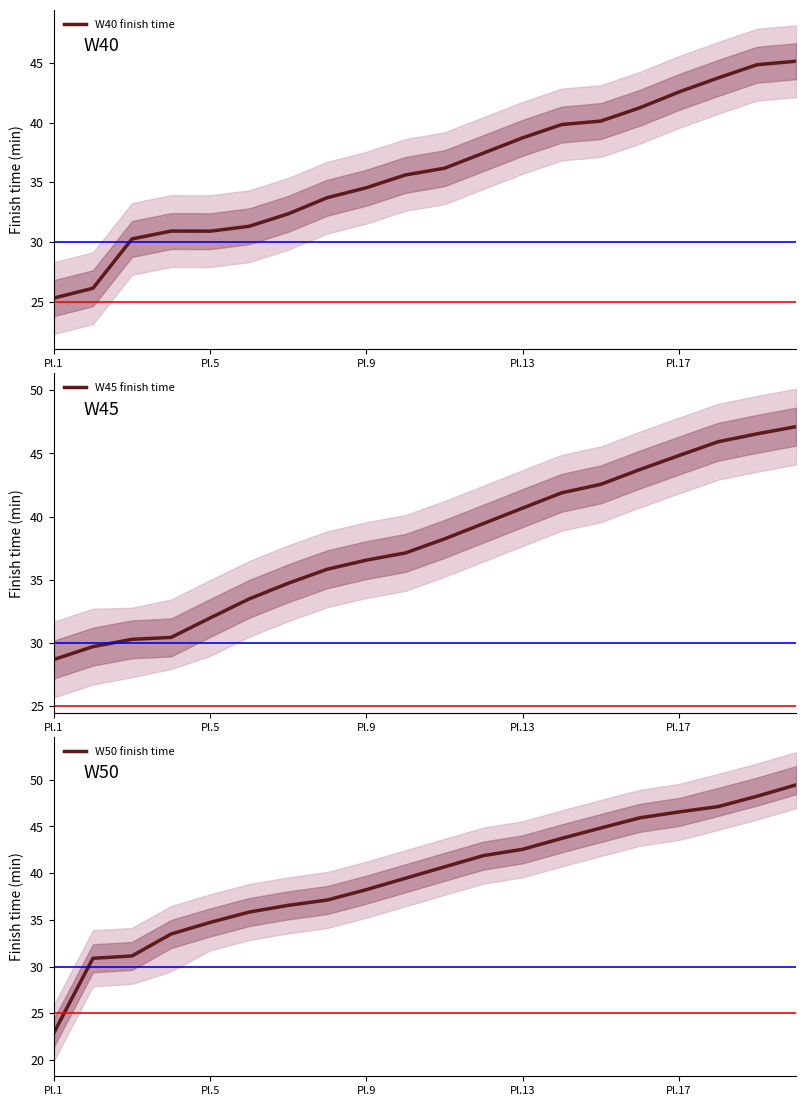

What is the average value of the W50 finish time series?

39.6